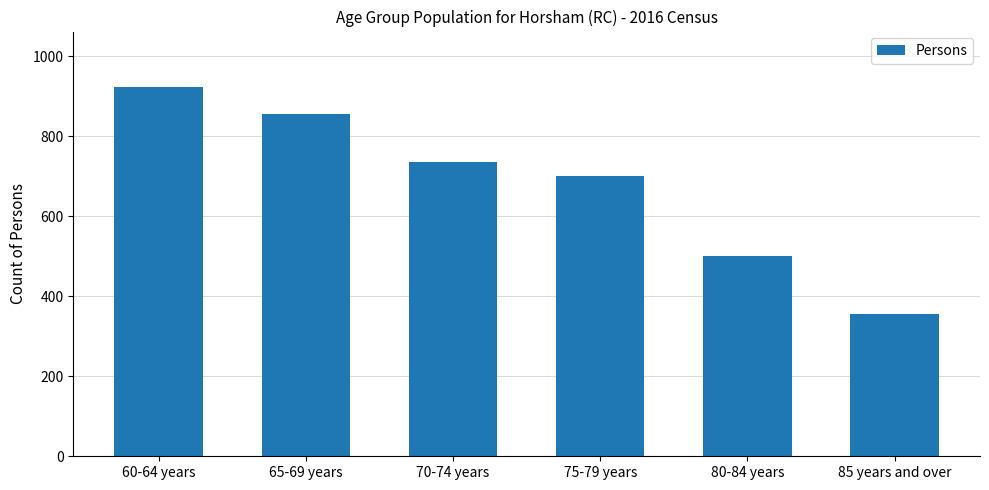

Rank the categories by value from highest to lowest.

60-64 years, 65-69 years, 70-74 years, 75-79 years, 80-84 years, 85 years and over